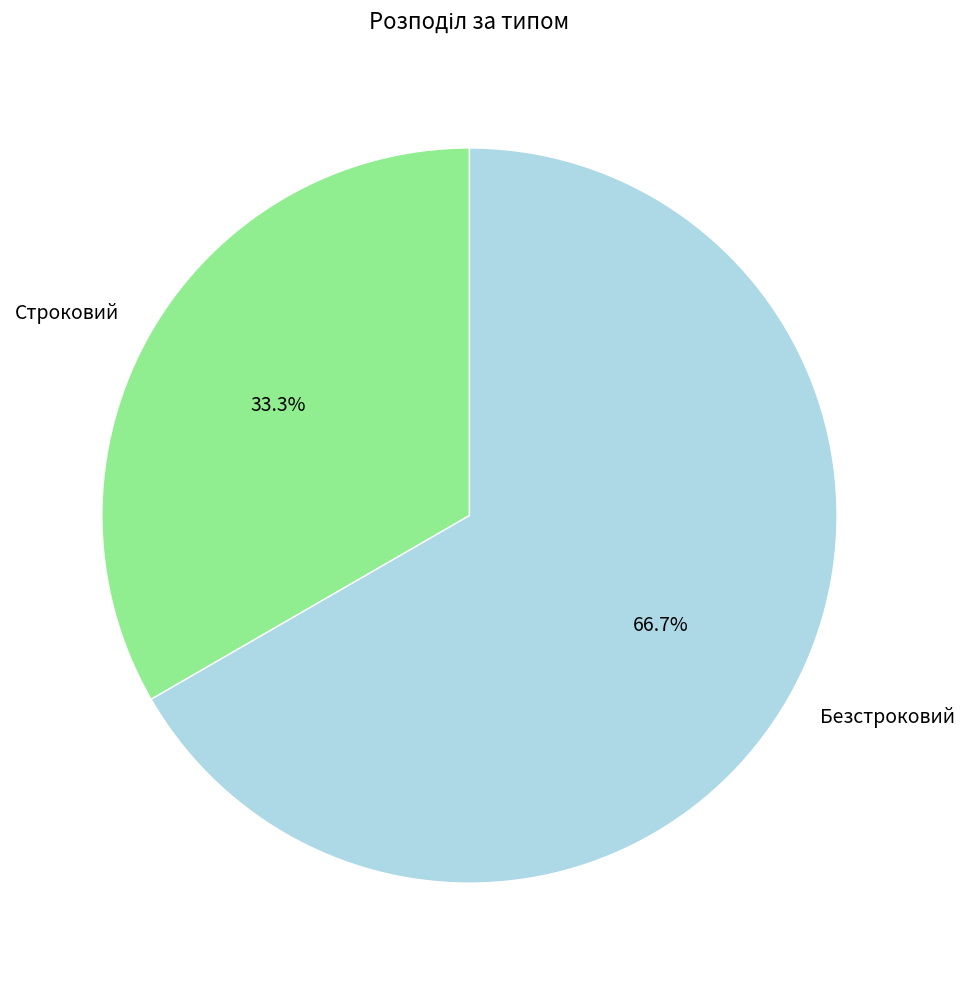

Which slice is the largest?

Безстроковий